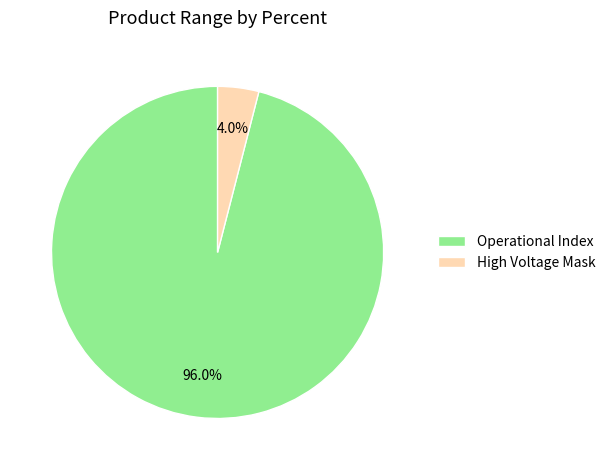

Is High Voltage Mask the majority of the pie?

No